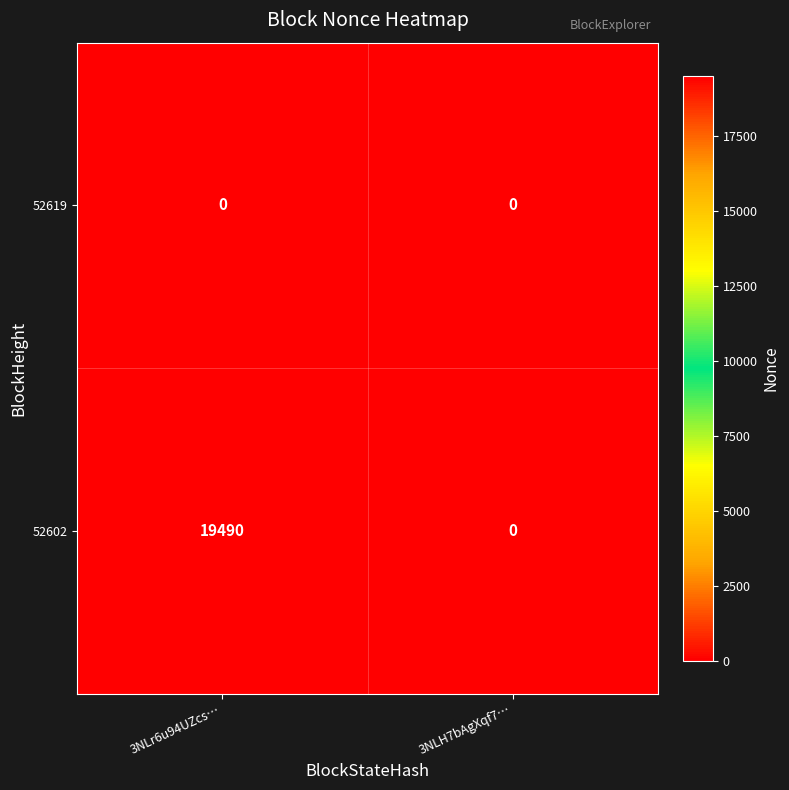

Is it true that 52602 equals 19490 at 3NLr6u94UZcs…?

True